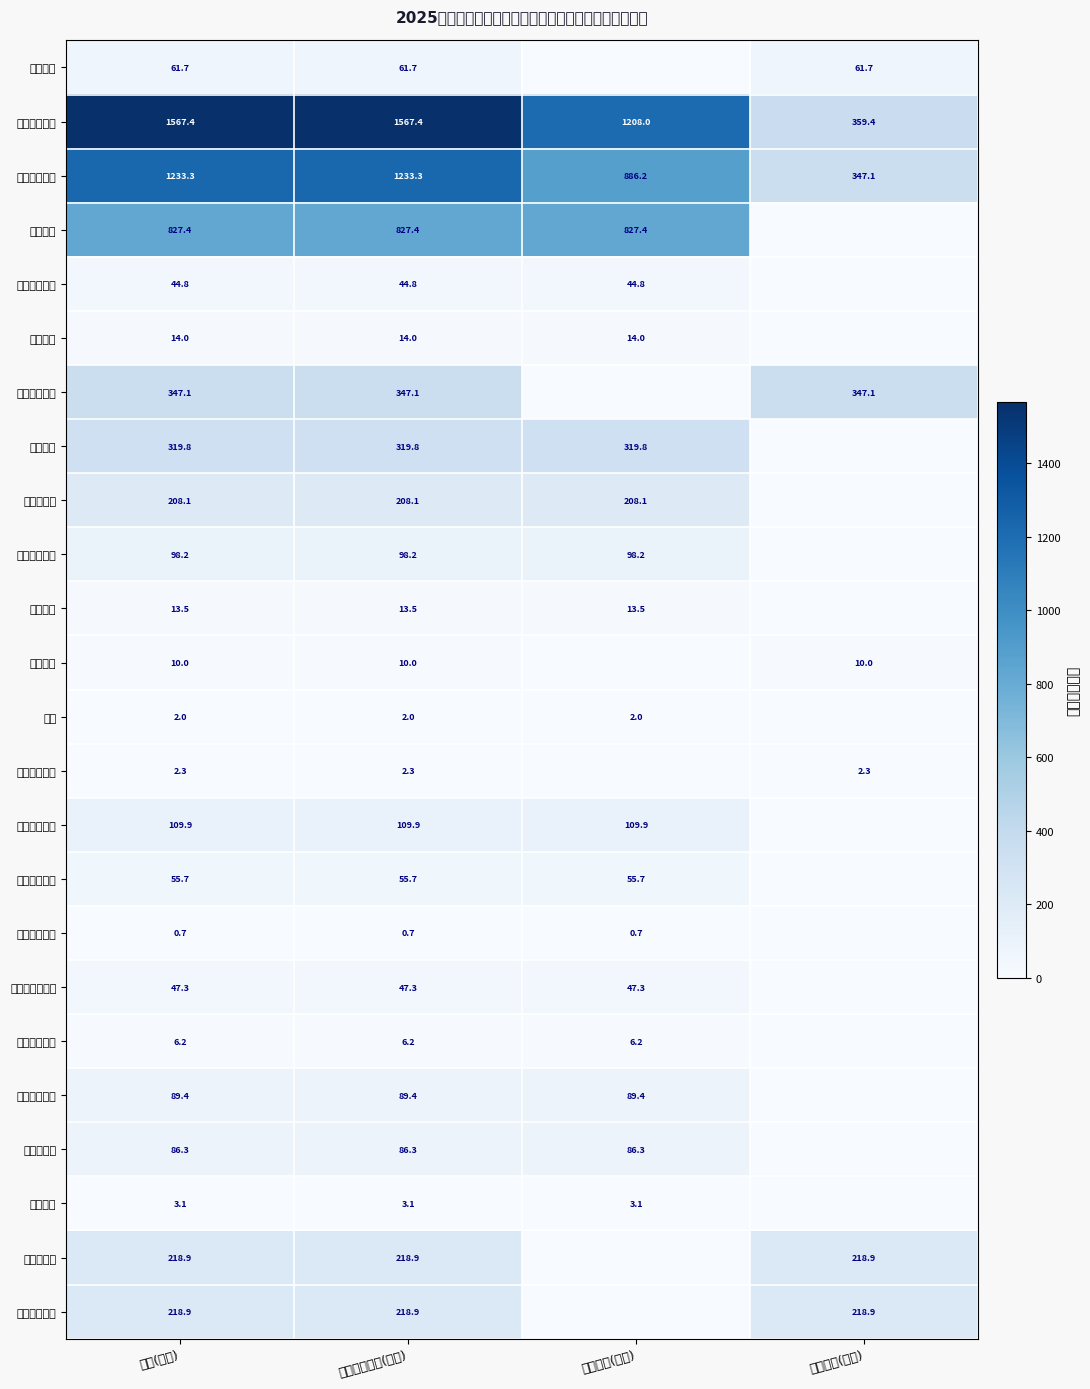

What is the sum of the 事业运行 values at 合计(万元) and 基本支出(万元)?

28.0